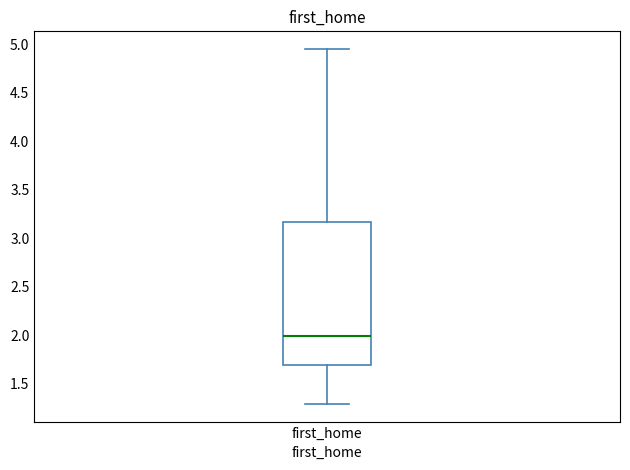

Where is the upper edge of the box for first_home on the y-axis? The values are not printed on the chart, so give them approximately, as read against the axis.

3.15